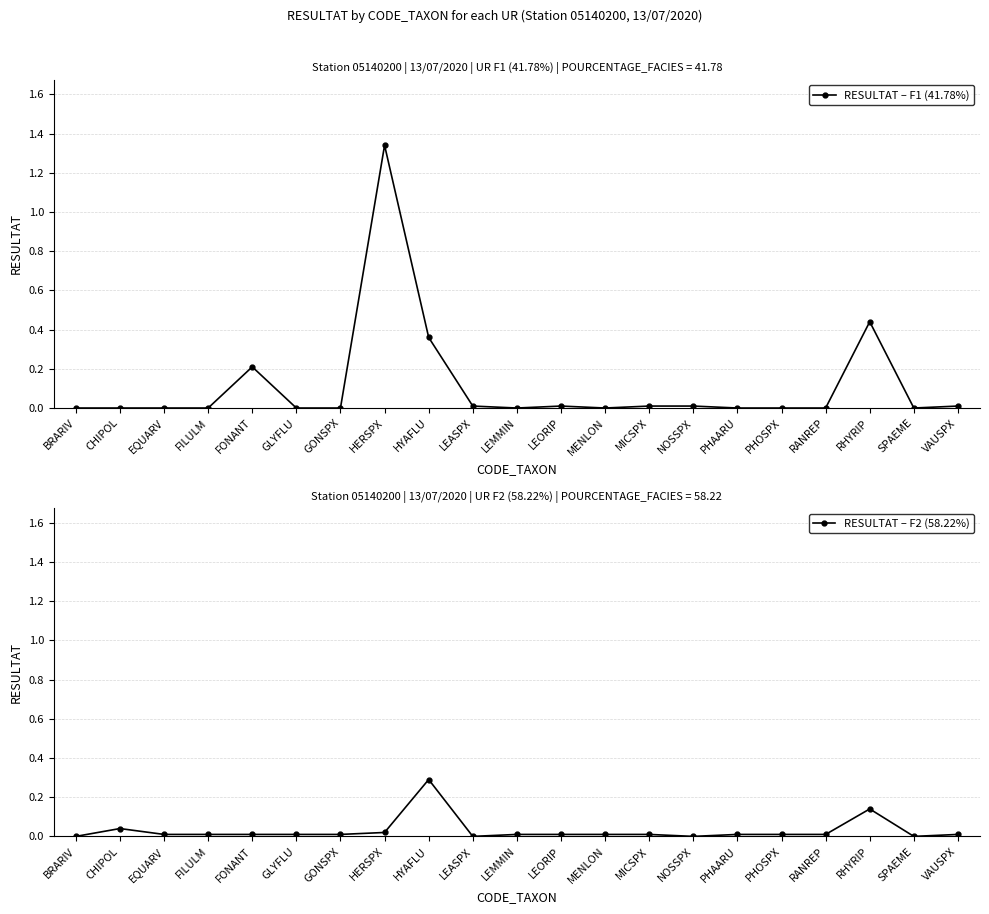

List the labels in order of RESULTAT – F2 (58.22%) value, smallest first.

BRARIV, LEASPX, NOSSPX, SPAEME, EQUARV, FILULM, FONANT, GLYFLU, GONSPX, LEMMIN, LEORIP, MENLON, MICSPX, PHAARU, PHOSPX, RANREP, VAUSPX, HERSPX, CHIPOL, RHYRIP, HYAFLU